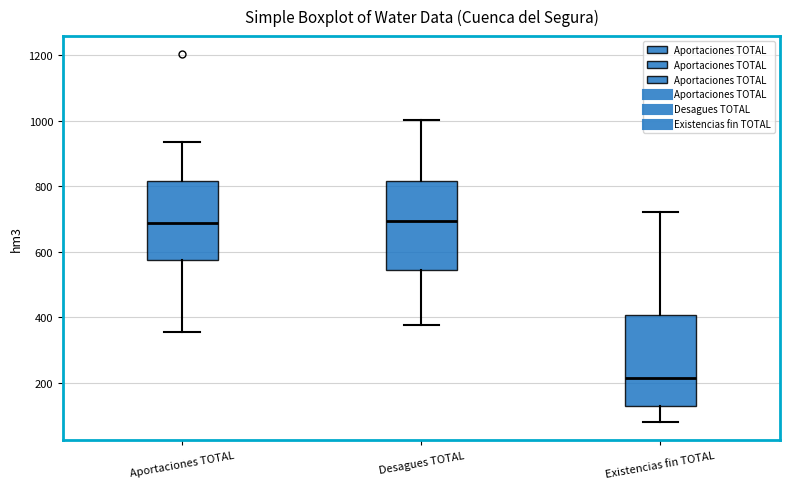

Reading left to right, transcribe this box plot: for each box, give where its median line is, the range the box spans, and where its two whiskers end, as read against the y-axis. The values are not printed on the chart, so give them approximately, as read against the axis.

Aportaciones TOTAL: median 680, box 580 to 820, whiskers 360 to 940
Desagues TOTAL: median 700, box 540 to 820, whiskers 380 to 1000
Existencias fin TOTAL: median 220, box 120 to 400, whiskers 80 to 720